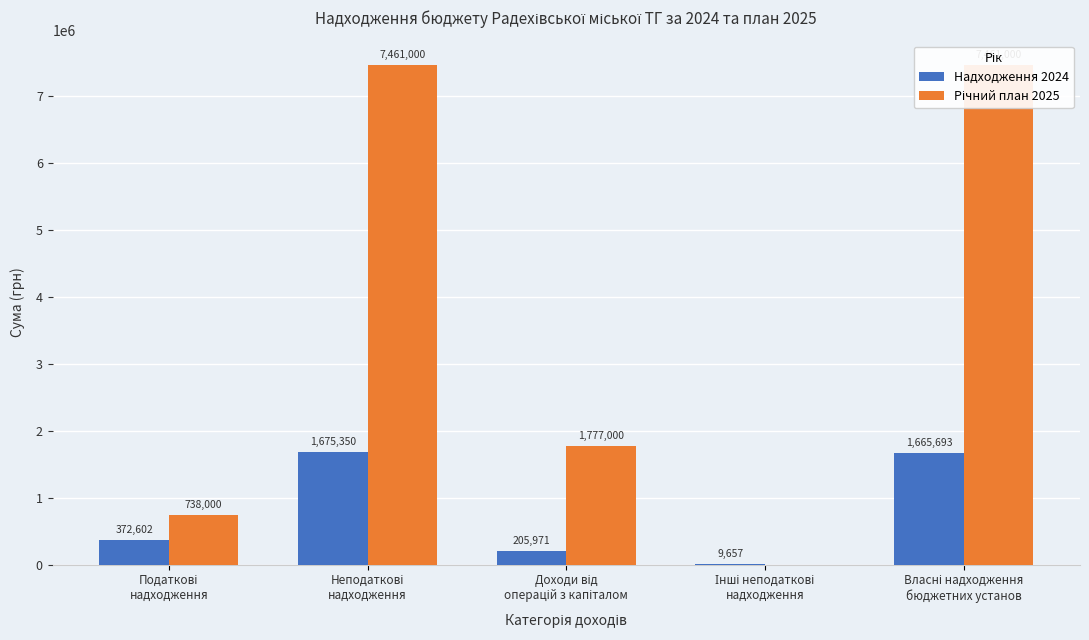

Does the chart contain any negative values?

No